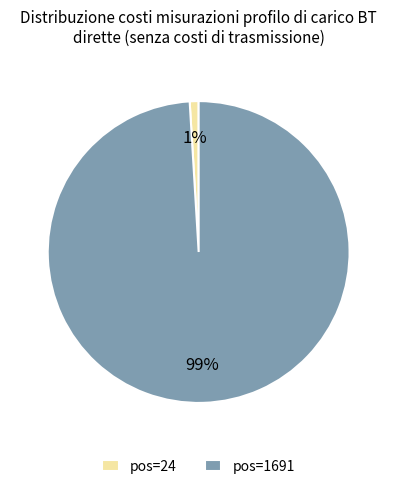

Is the sum of pos=1691 and pos=24 greater than half?

Yes